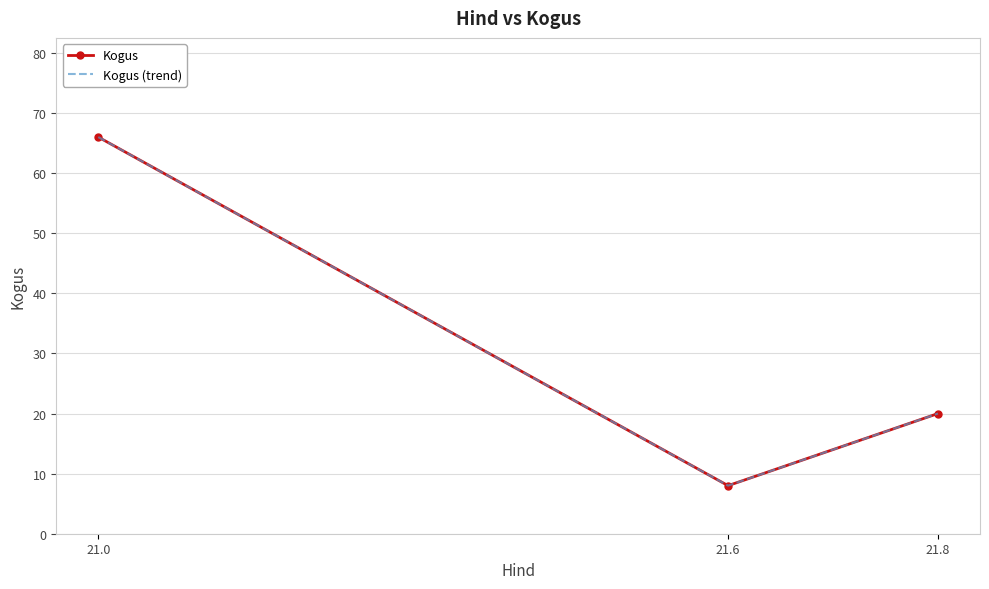

What value does the Kogus (trend) series have at 21.8, to the nearest 10?

20